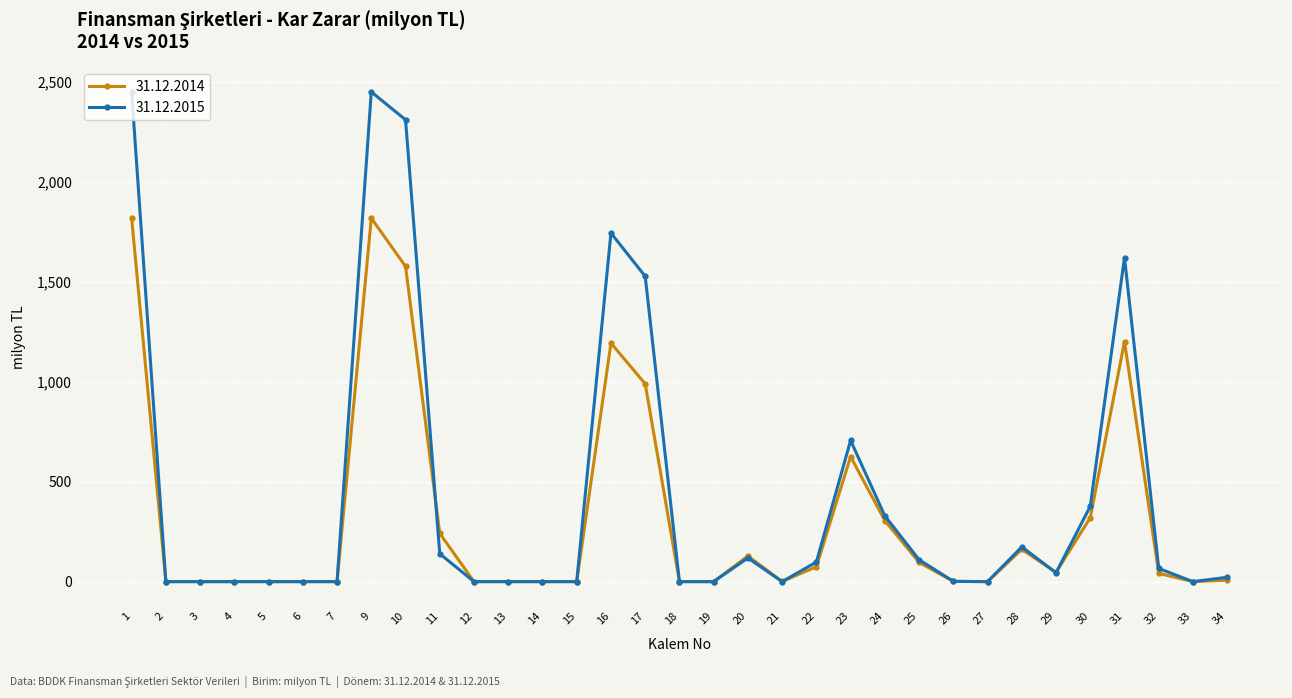

The 31.12.2014 series shows 1576.4 at 10. True or false?

True